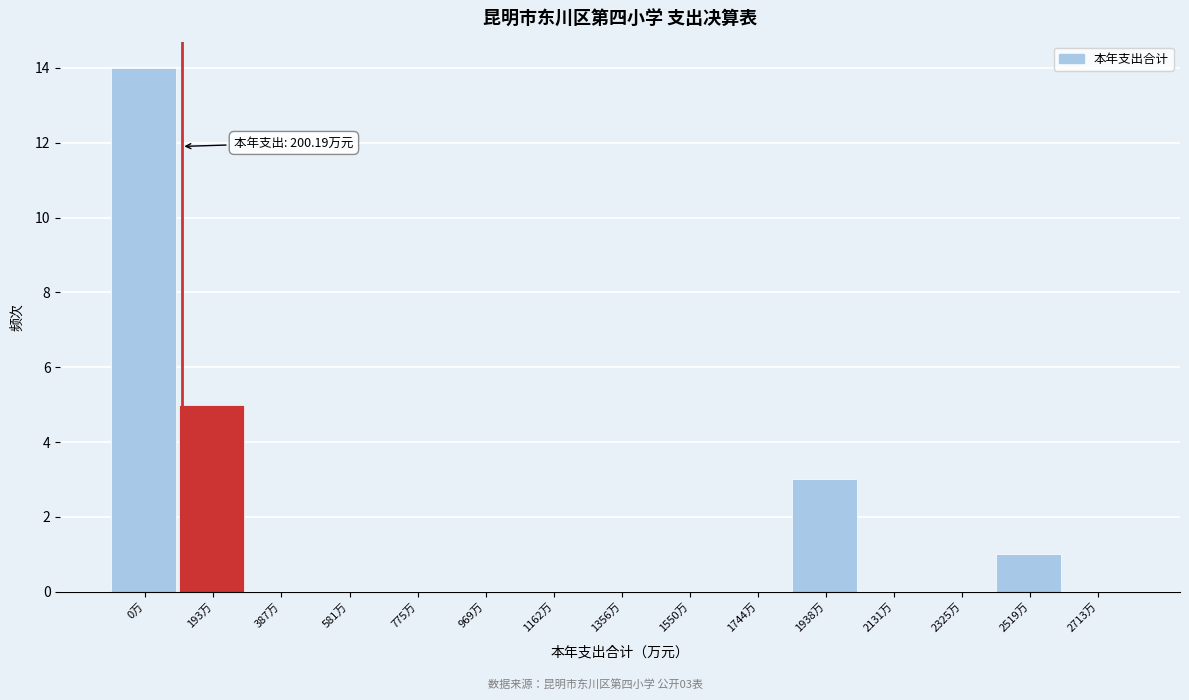

Reading left to right, list all the values displayed in this chart.

0万=14	193万=5	387万=0	581万=0	775万=0	969万=0	1162万=0	1356万=0	1550万=0	1744万=0	1938万=3	2131万=0	2325万=0	2519万=1	2713万=0